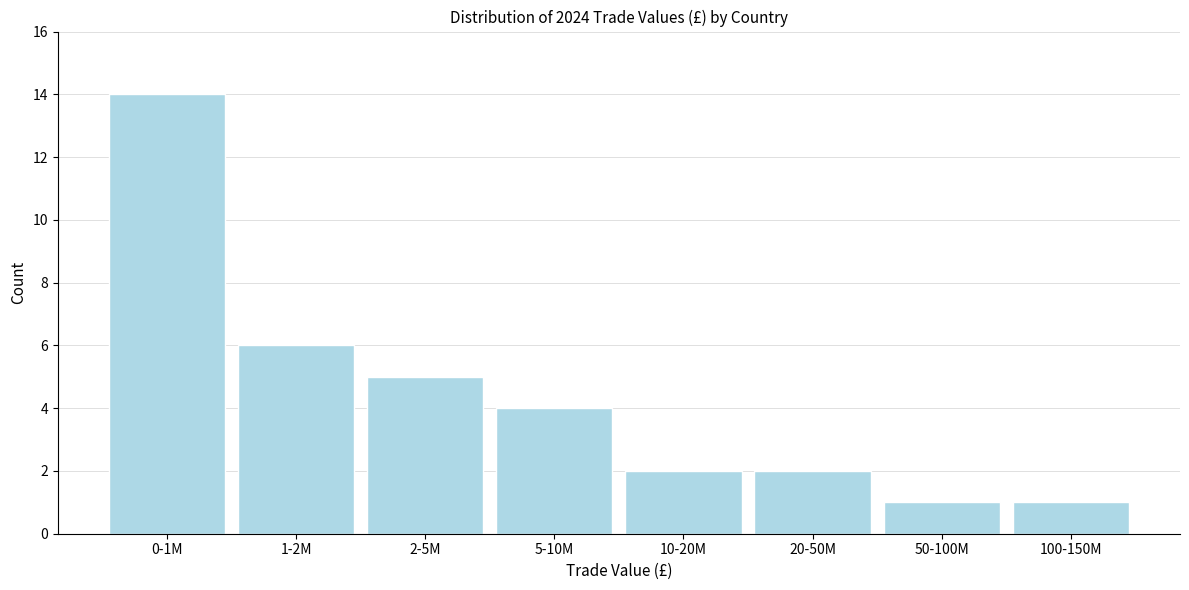

Reading left to right, extract all data points from this chart.

0-1M=14	1-2M=6	2-5M=5	5-10M=4	10-20M=2	20-50M=2	50-100M=1	100-150M=1